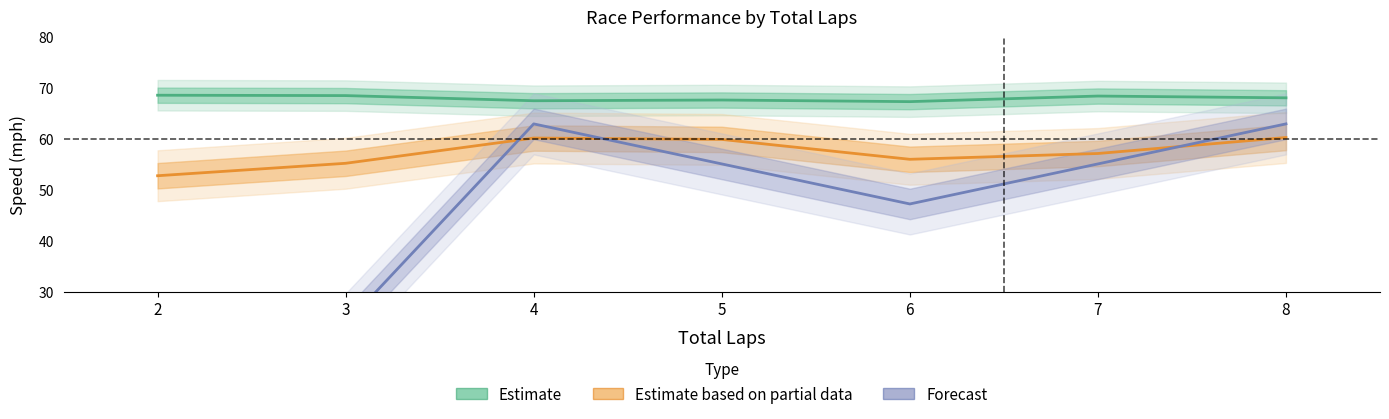

What is the greatest value displayed?

68.6